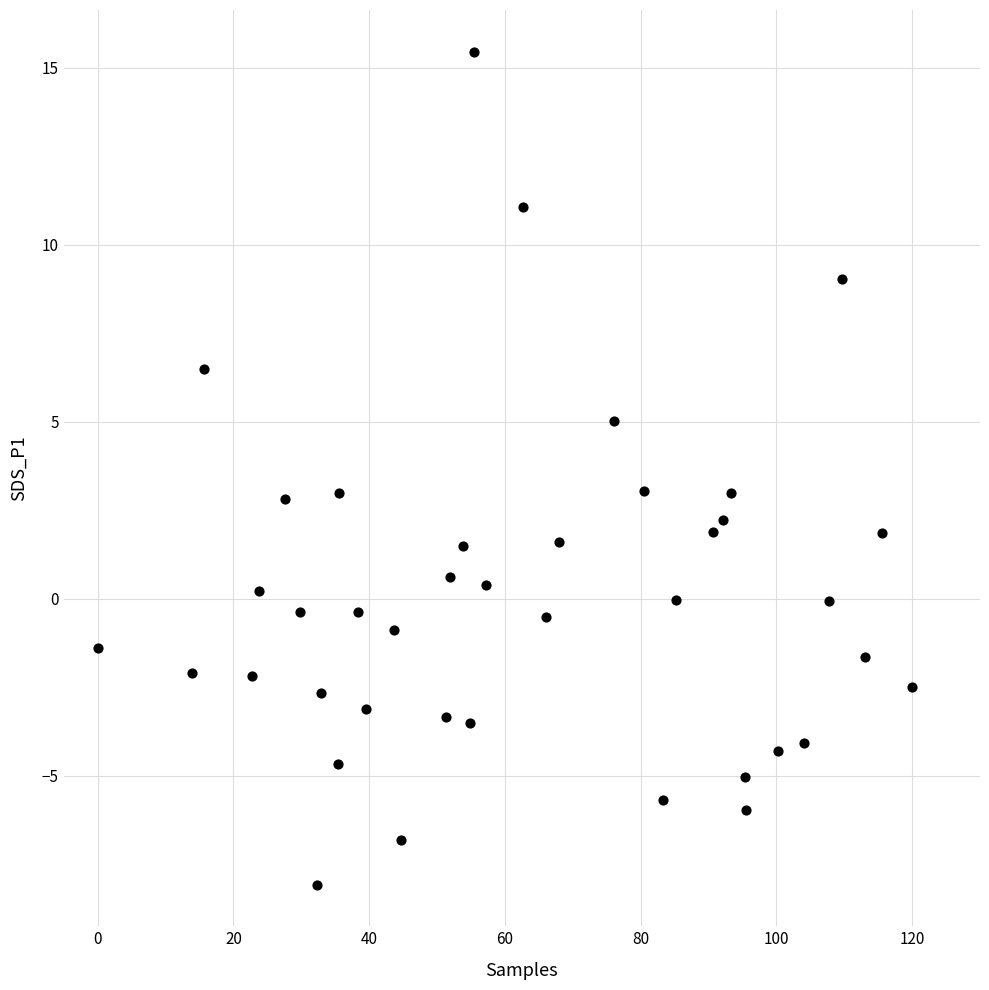

What is the range of X values (max minus min)?

120.0